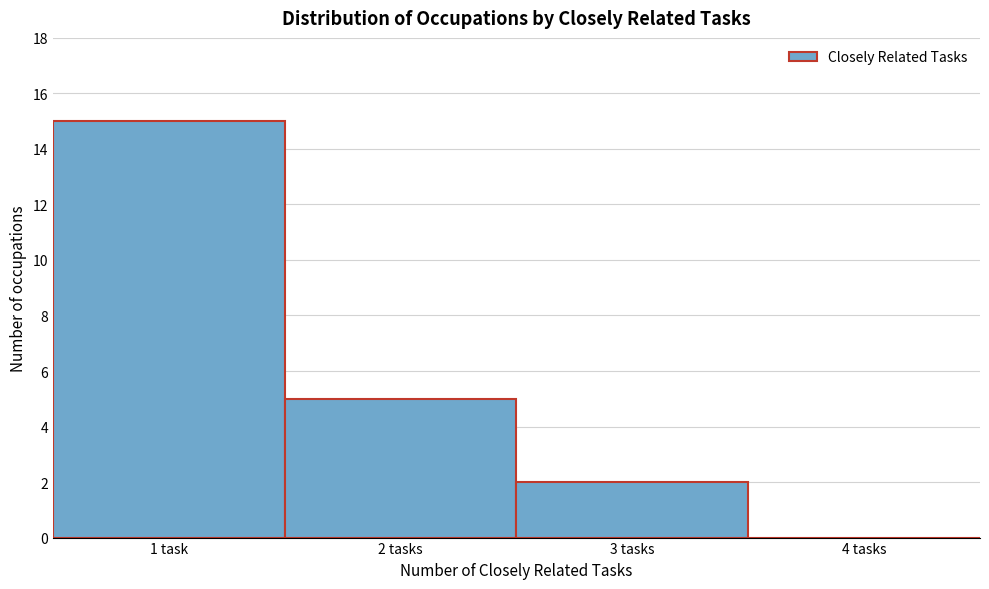

Reading left to right, extract all data points from this chart.

1 task=15	2 tasks=5	3 tasks=2	4 tasks=0